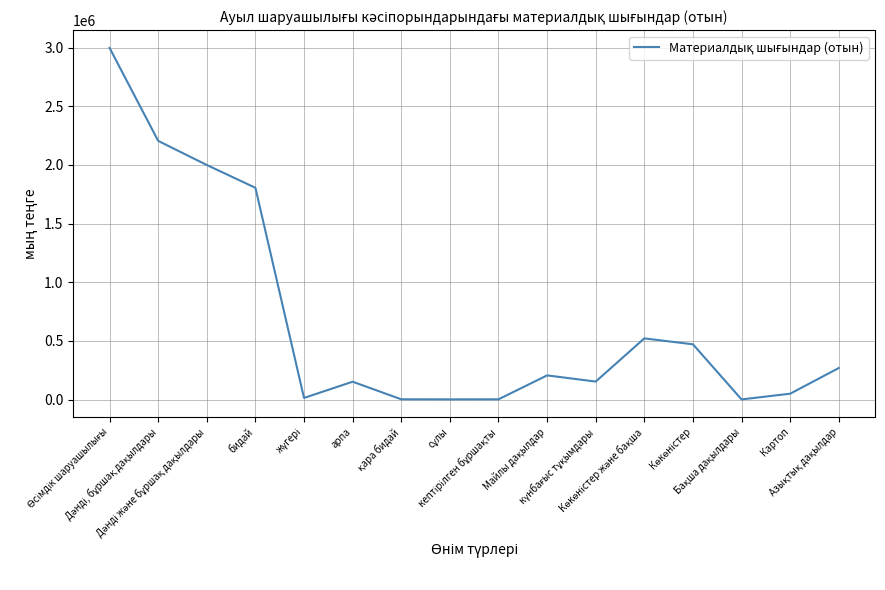

What is the difference between the maximum and minimum values?

2997589